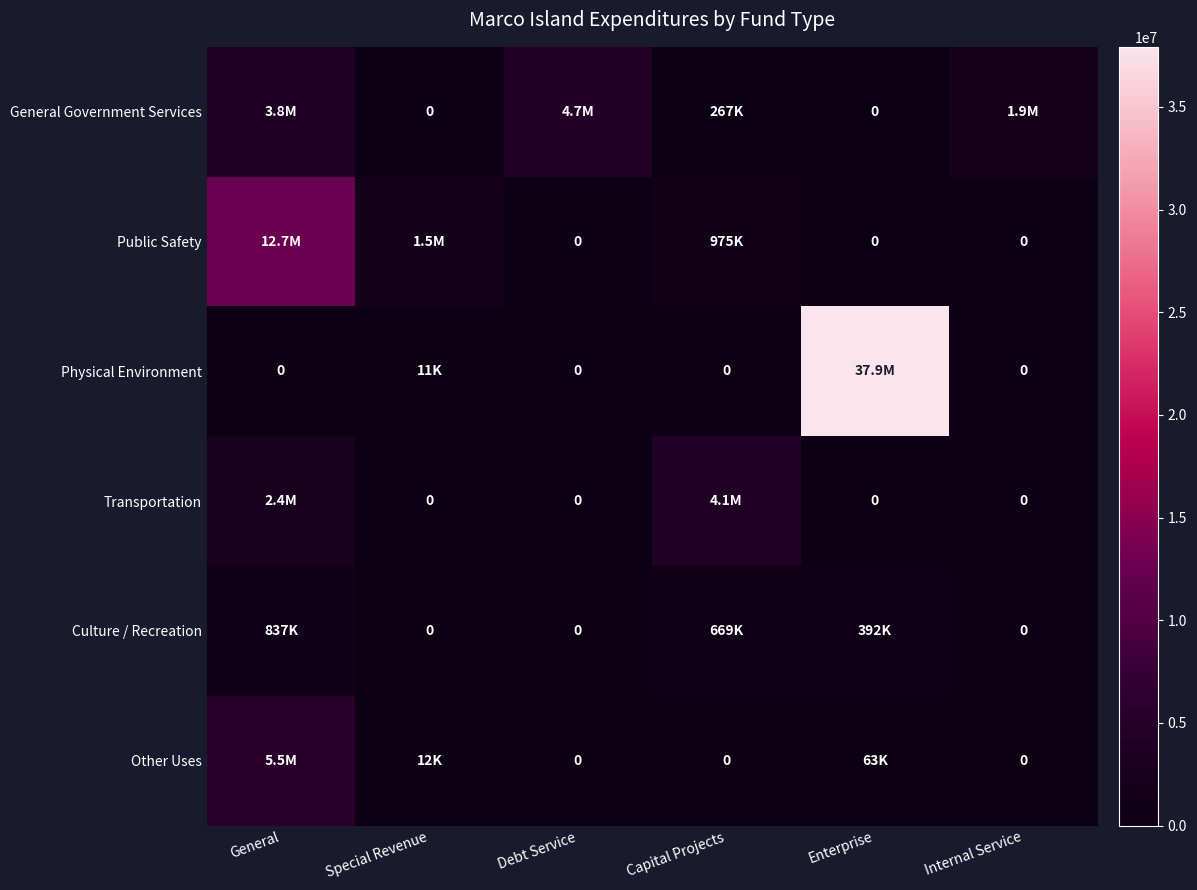

What is the sum of all Other Uses values?

5549315